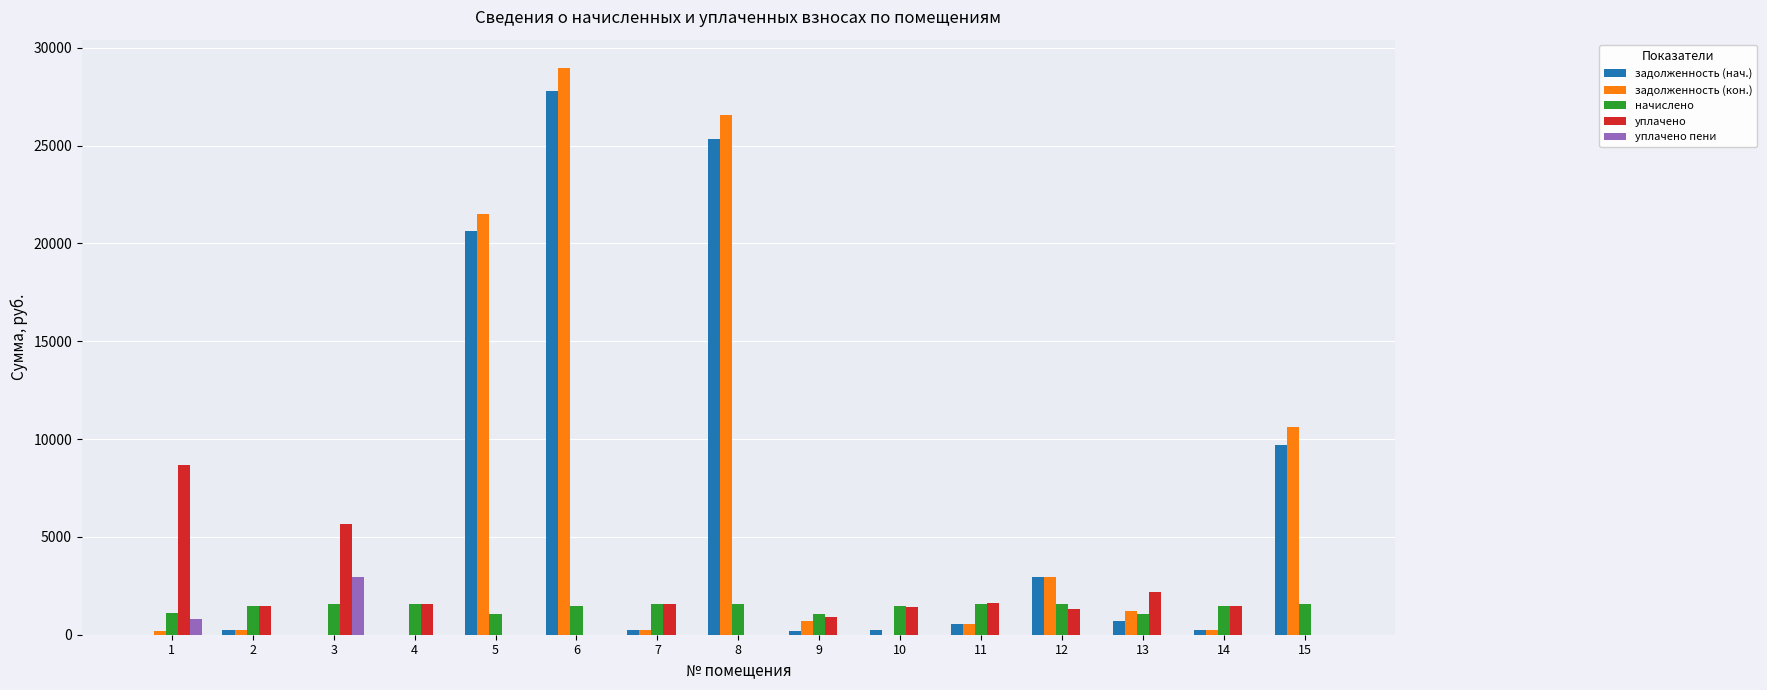

What is the maximum value for уплачено пени?

2948.6